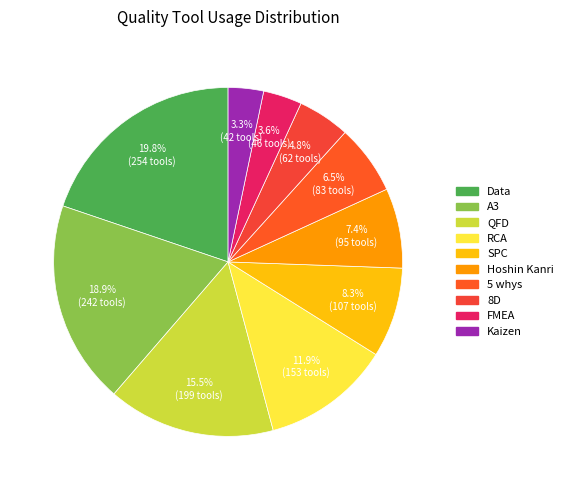

Does Data account for over 50% of the chart?

No